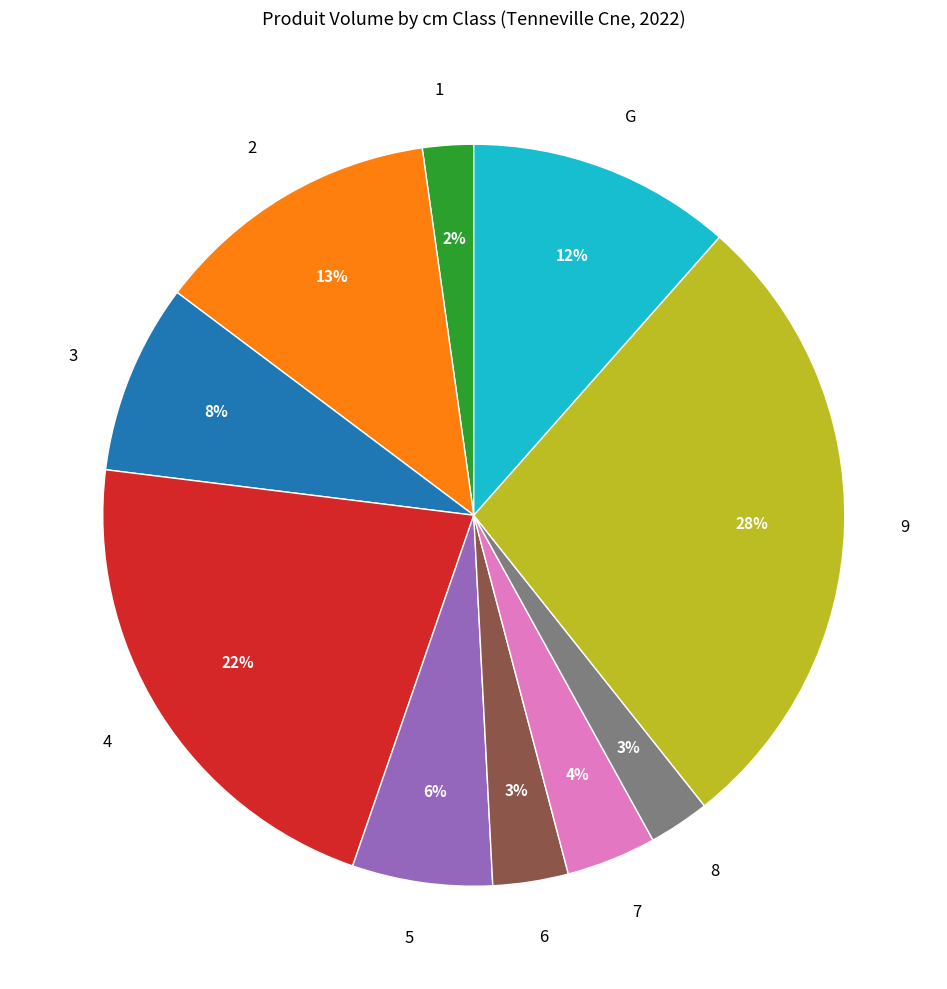

To the nearest percent, what is the difference between the 8 and 7 slice percentages?

1%